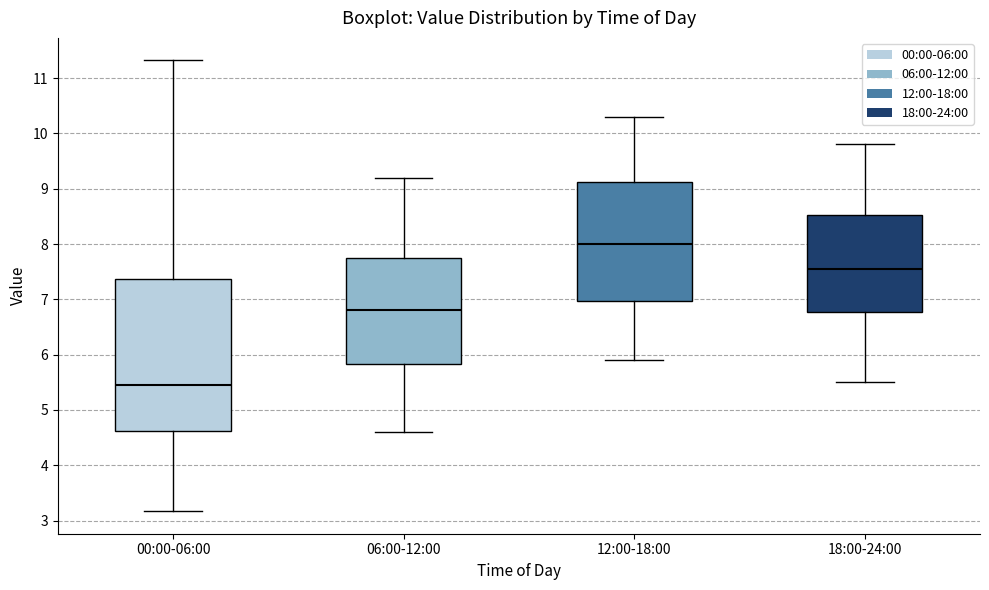

Which box's median line is the highest?

12:00-18:00